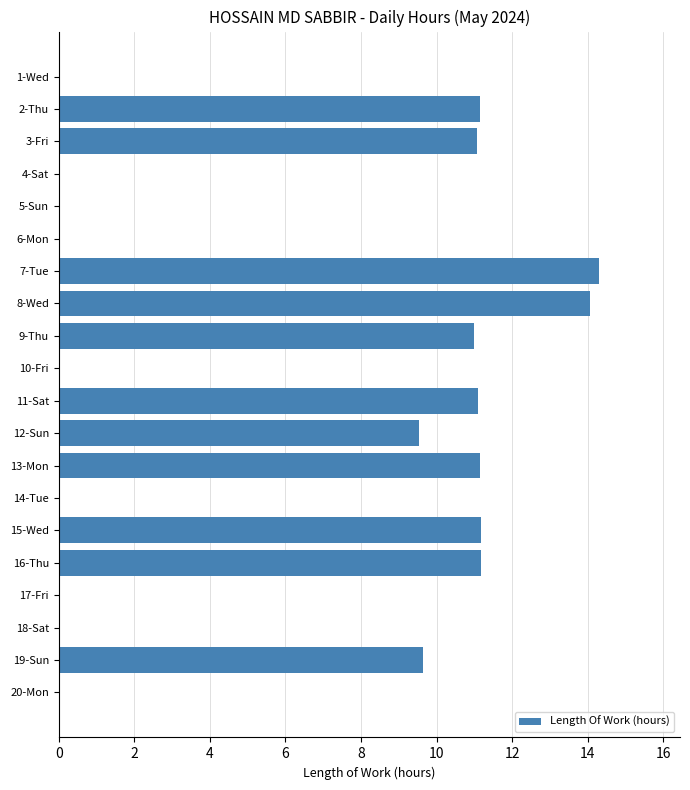

What is the change in value from 8-Wed to 18-Sat?

-14.1